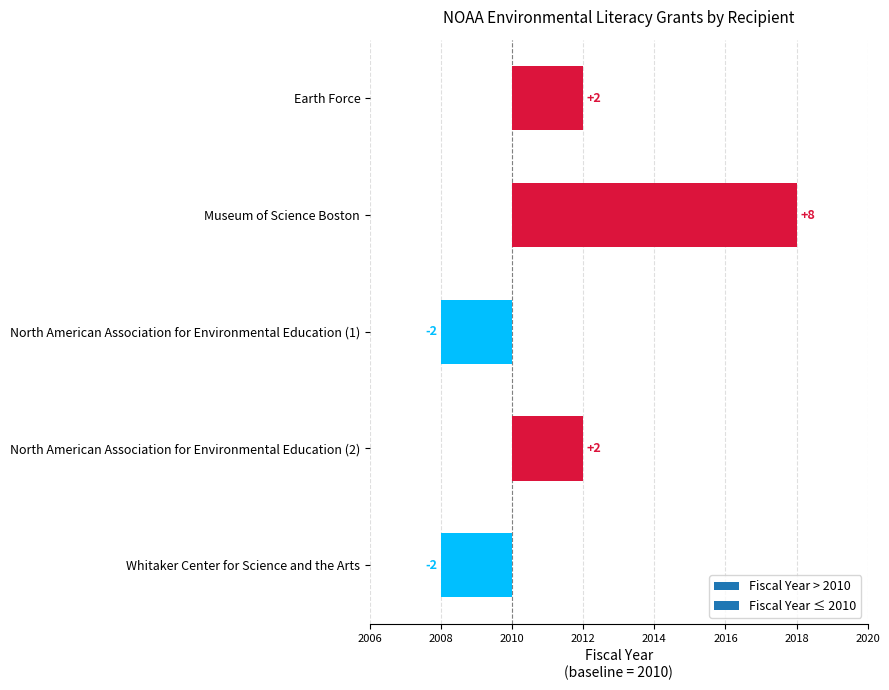

Does the chart contain any negative values?

Yes